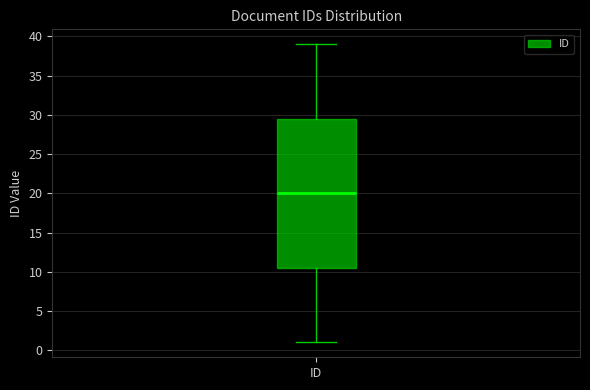

Read this box plot against the y-axis: the position of the median line, the range covered by the box, and the ends of both whiskers. The values are not printed on the chart, so give them approximately, as read against the axis.

median 20.0, box 10.5 to 29.5, whiskers 1.0 to 39.0